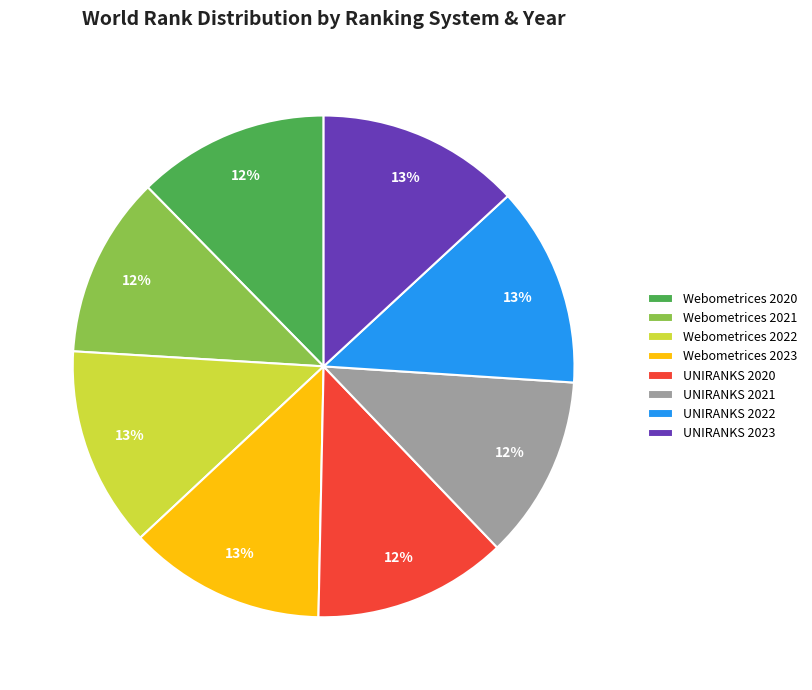

How many slices are in this pie chart?

8